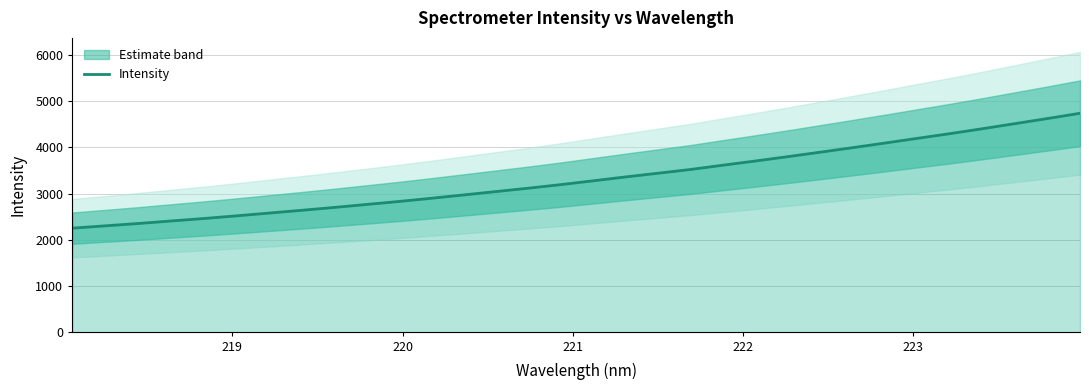

What is the maximum value for Intensity?

4738.2